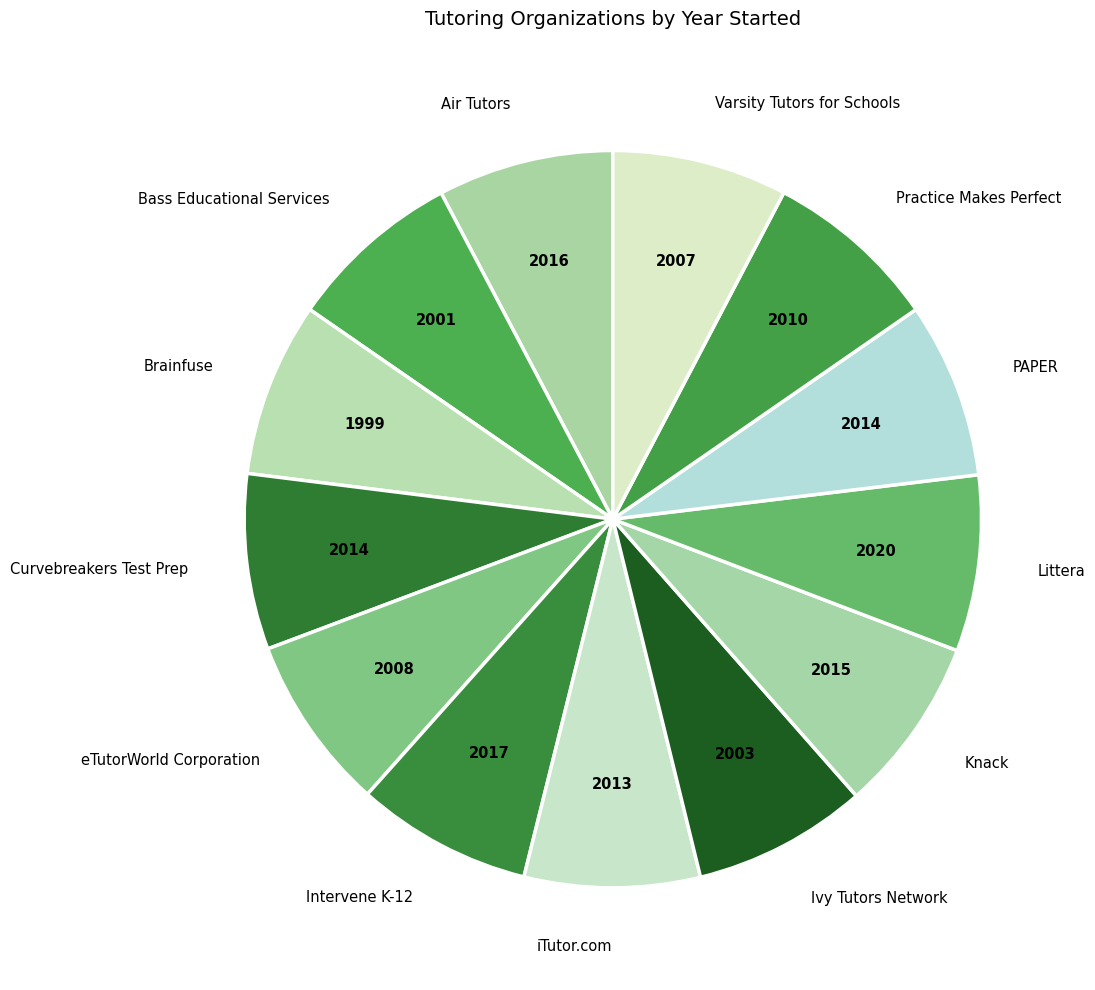

Approximately how many times larger is the value at PAPER compared to Brainfuse?

1.0